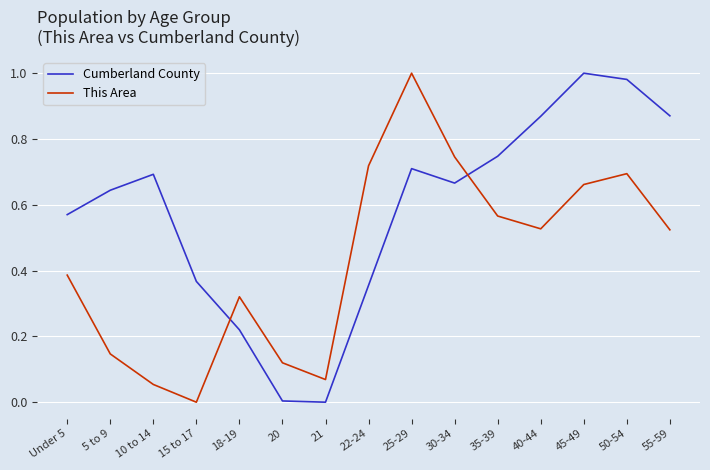

What position from the right is 30-34?

6